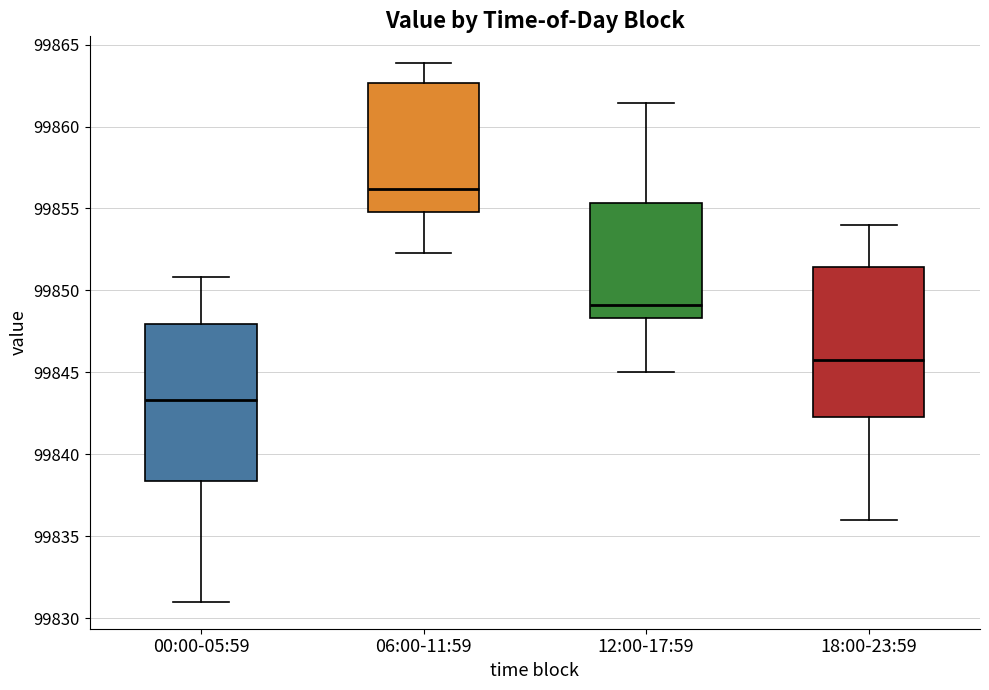

Which box has the highest median line?

06:00-11:59